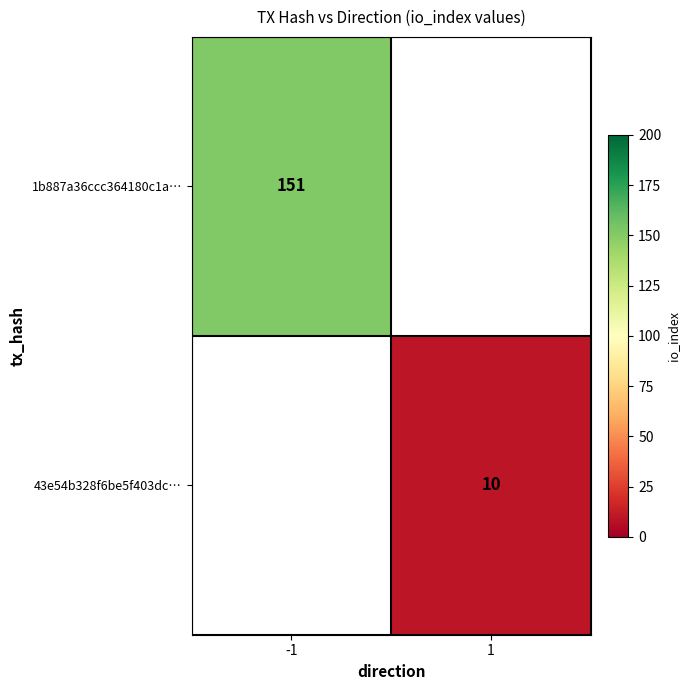

The value of 1b887a36ccc364180c1a… at -1 is 263. True or false?

False